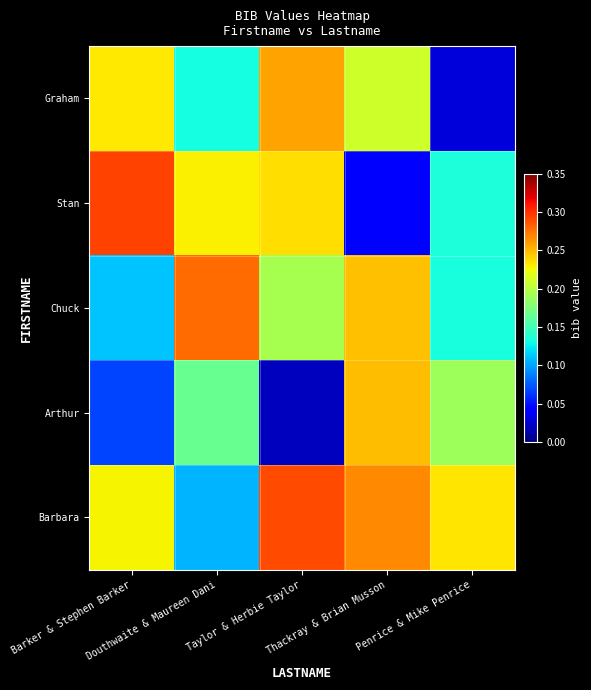

At how many categories does at least one series exceed 0?

5